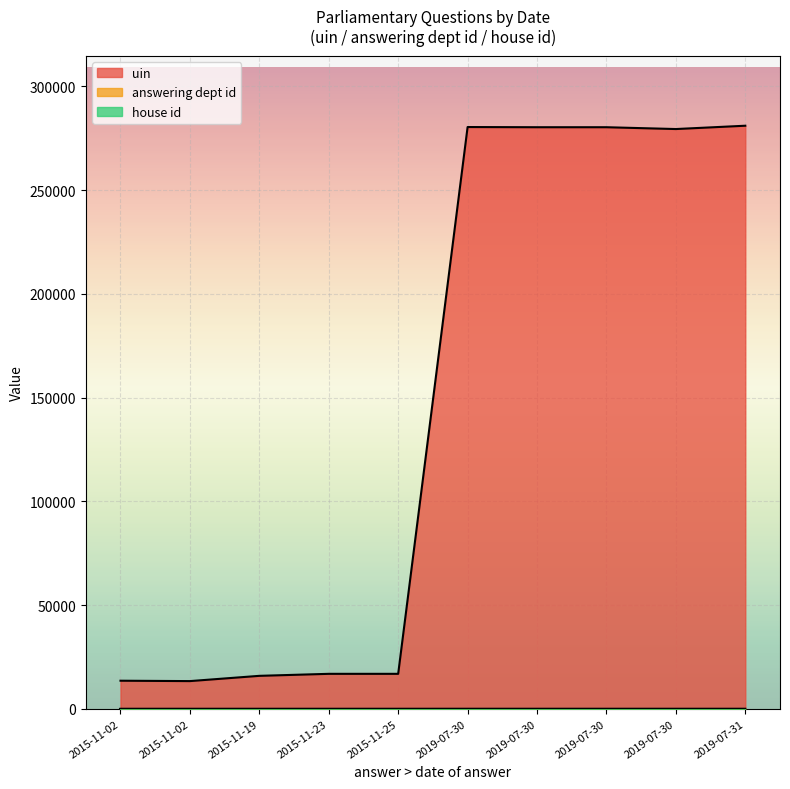

Does the chart display data point markers on the line(s)?

No